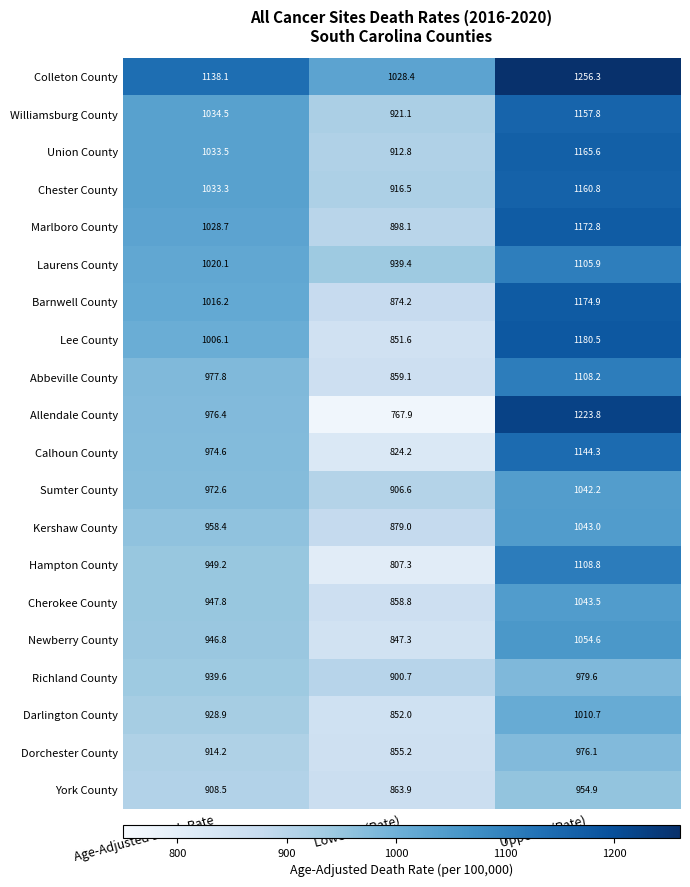

True or false: Marlboro County has a value of 1380.1 at Lower CI (Rate).

False